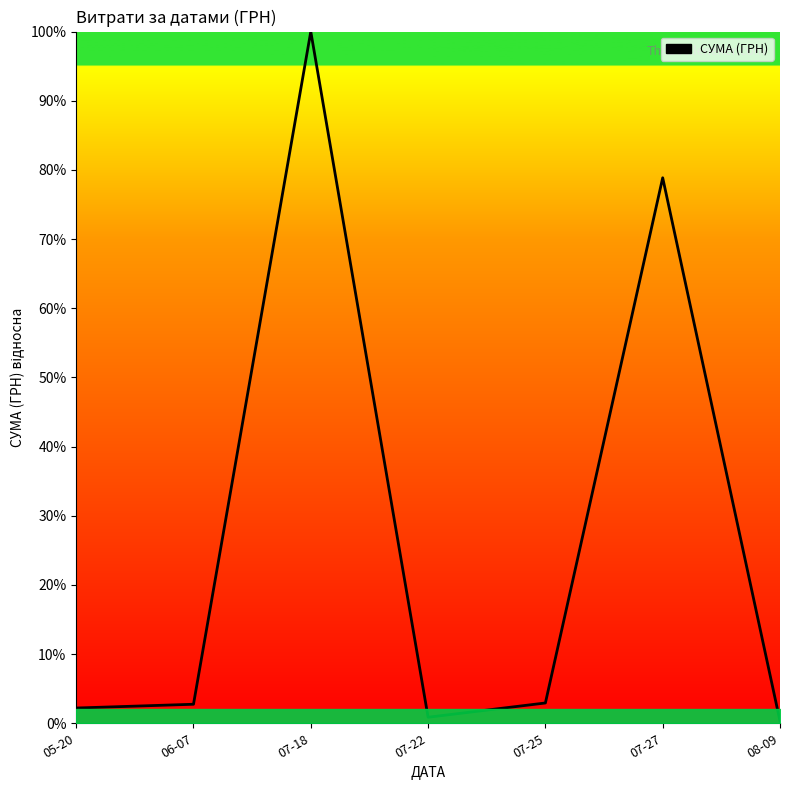

What is the difference between the maximum and minimum values?

99.7